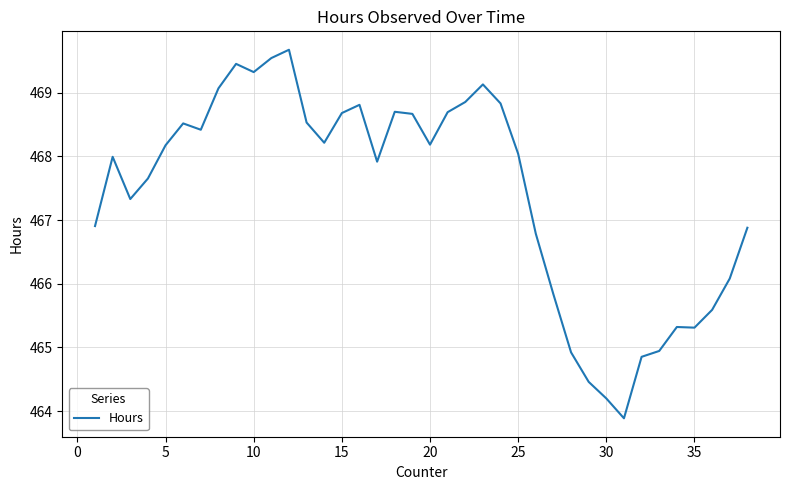

What is the minimum value shown in the chart?

463.9